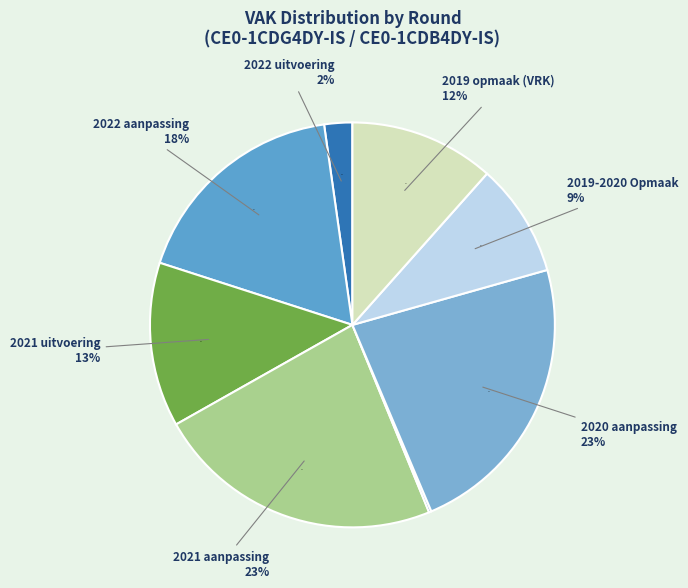

True or false: 2022 uitvoering accounts for 2% of the total.

True